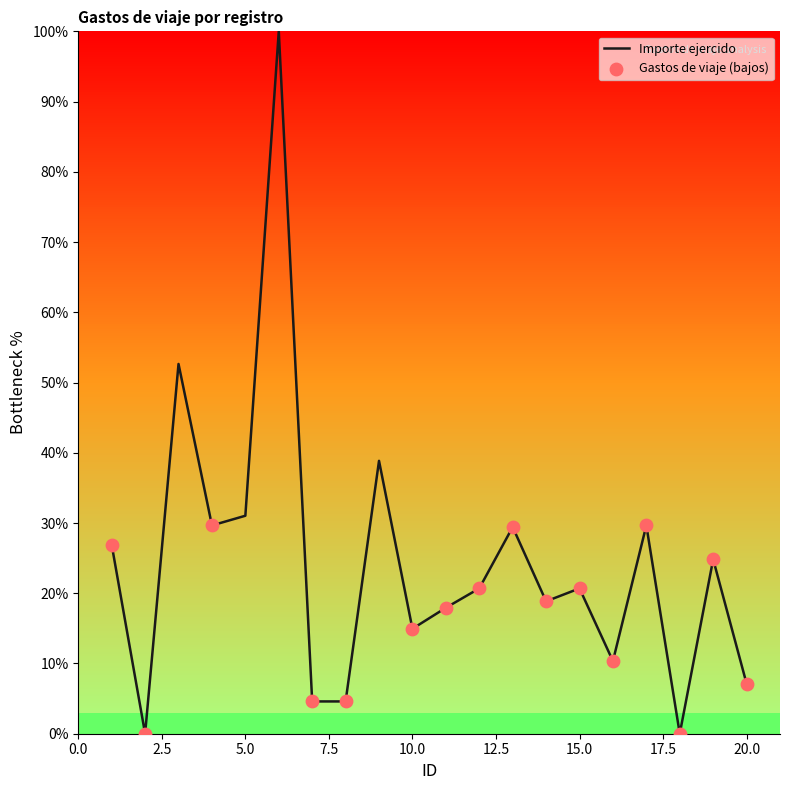

What is the difference between the maximum and minimum values?

100.0